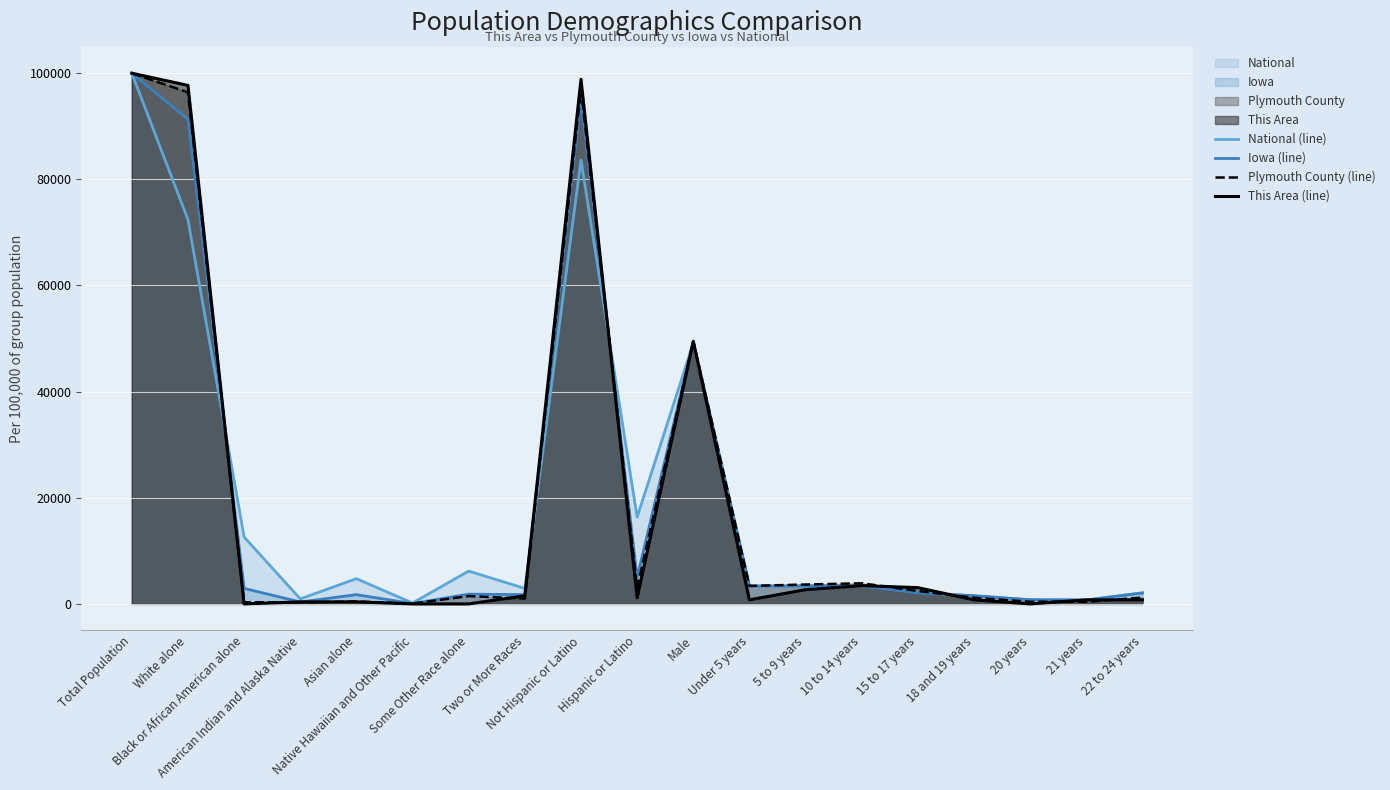

What is the greatest value displayed?

100000.0